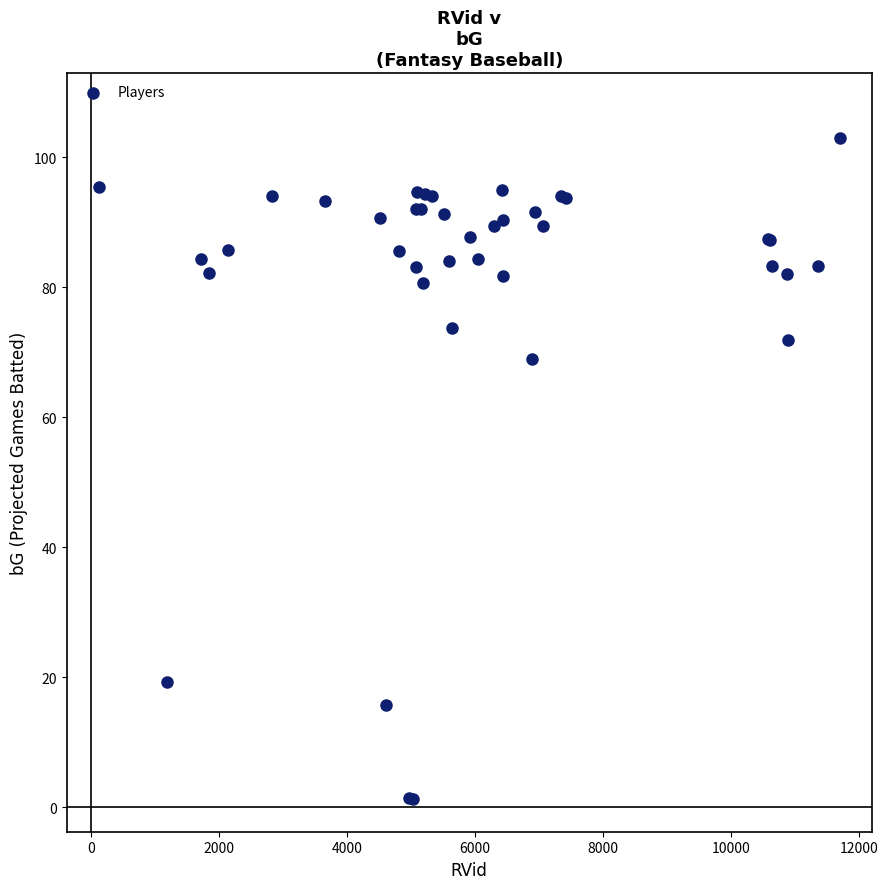

What Y value in the scatter plot is closest to 52?

69.0